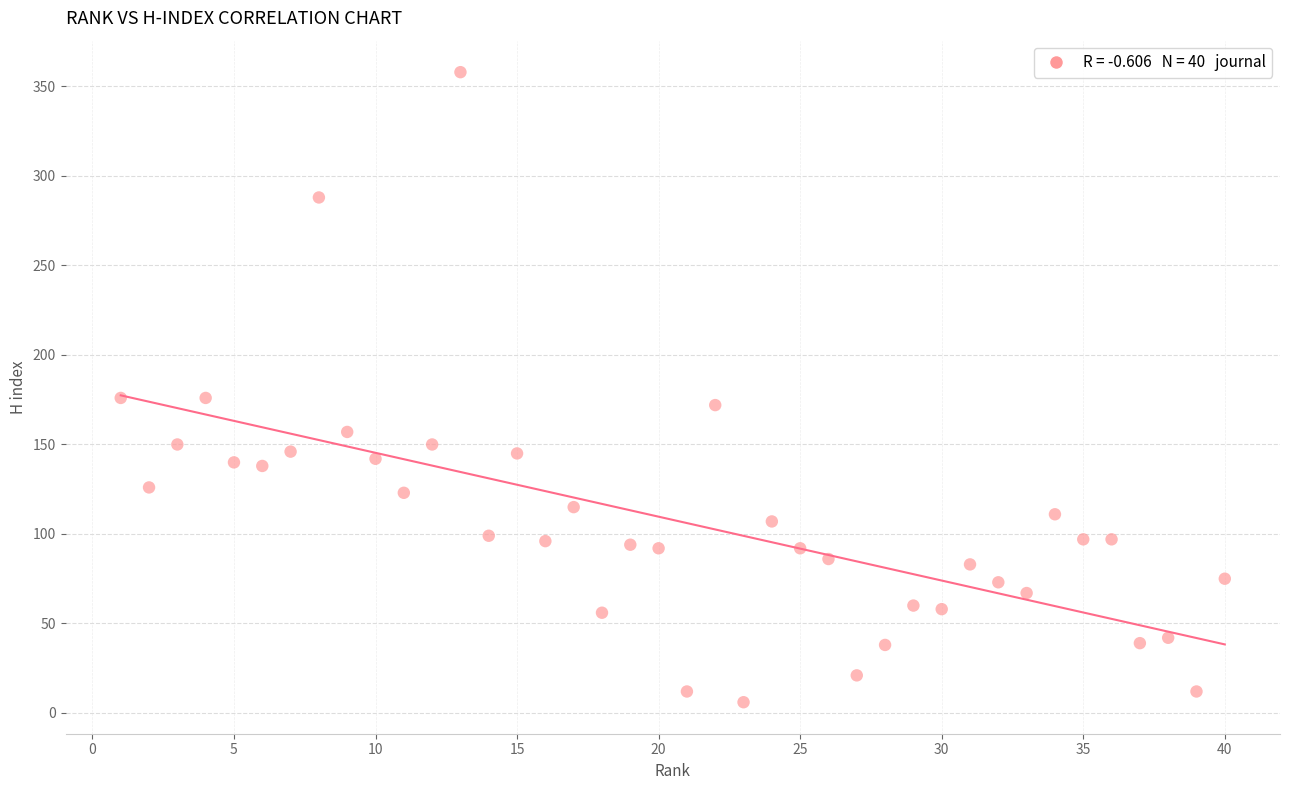

What is the range of Y values (max minus min)?

352